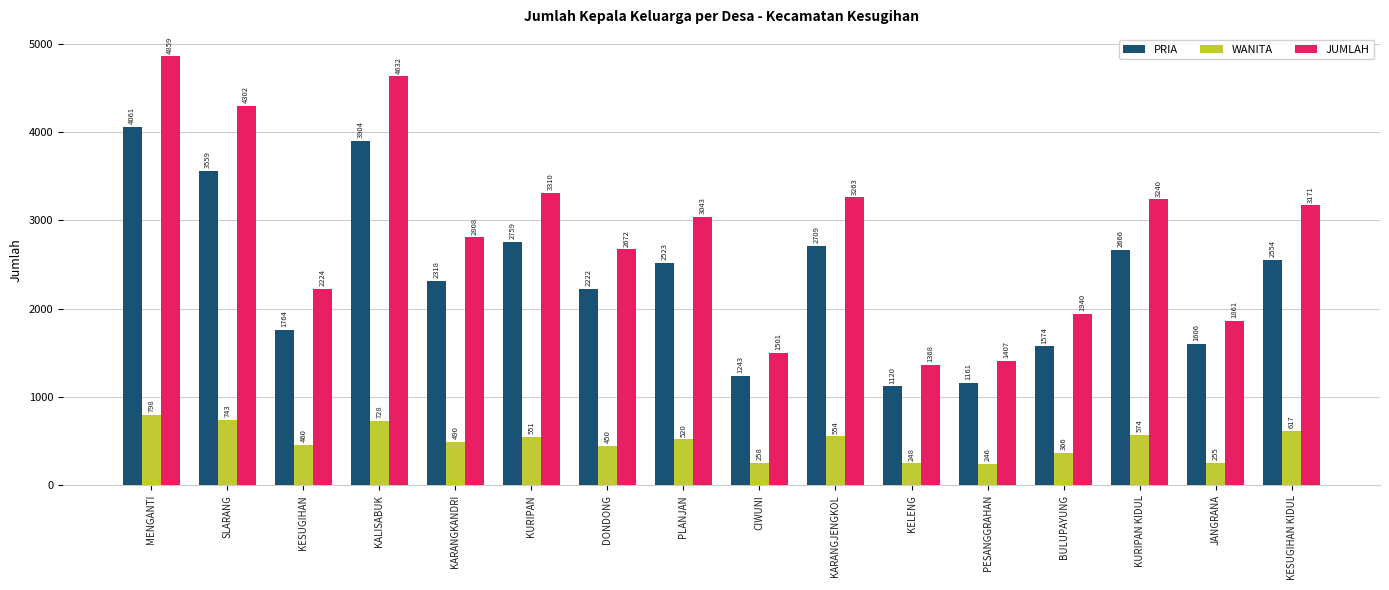

How many values in the JUMLAH series are below 3043?

8